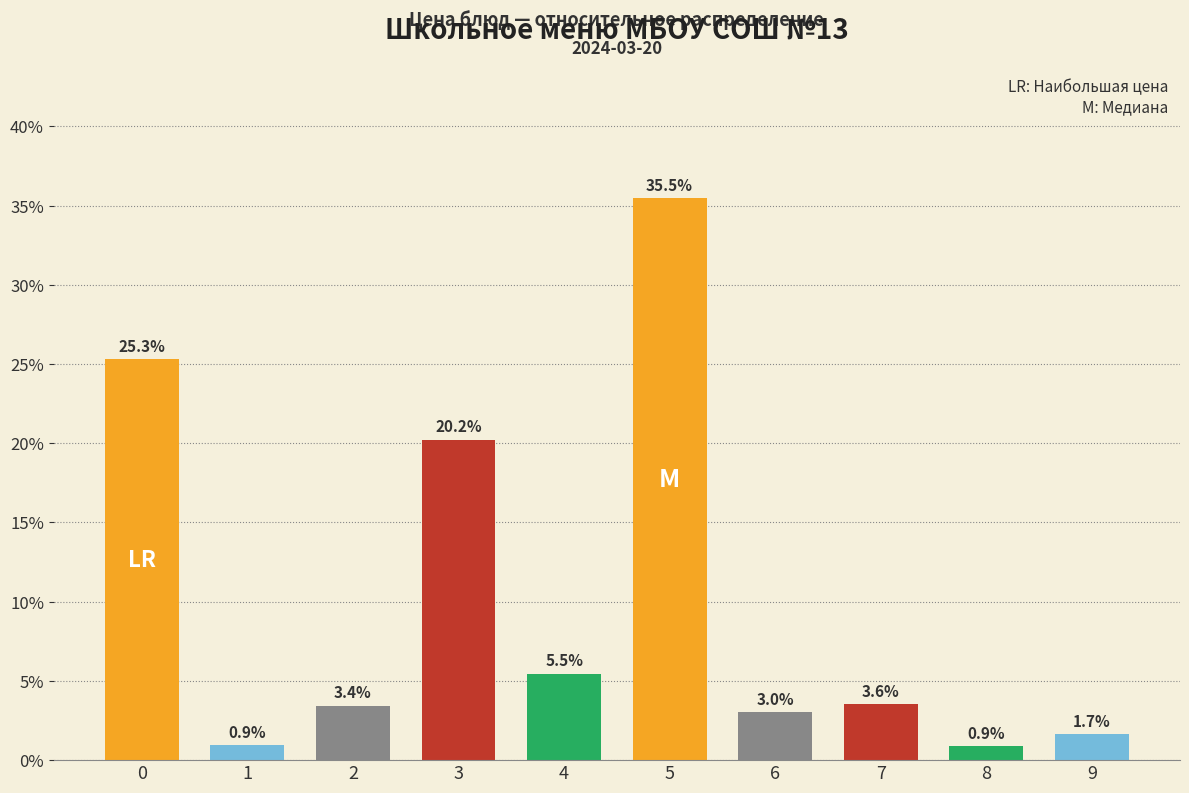

Reading left to right, list all the values displayed in this chart.

0=25.3	1=0.9	2=3.4	3=20.2	4=5.5	5=35.5	6=3.0	7=3.6	8=0.9	9=1.7